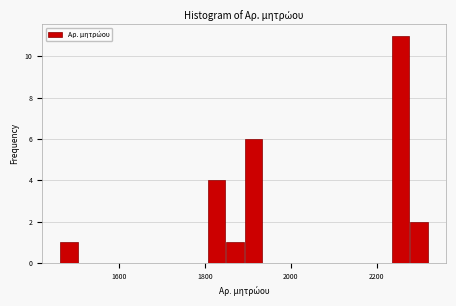

Read against the x-axis, roughly where is the centre of the tallest bar?

2260